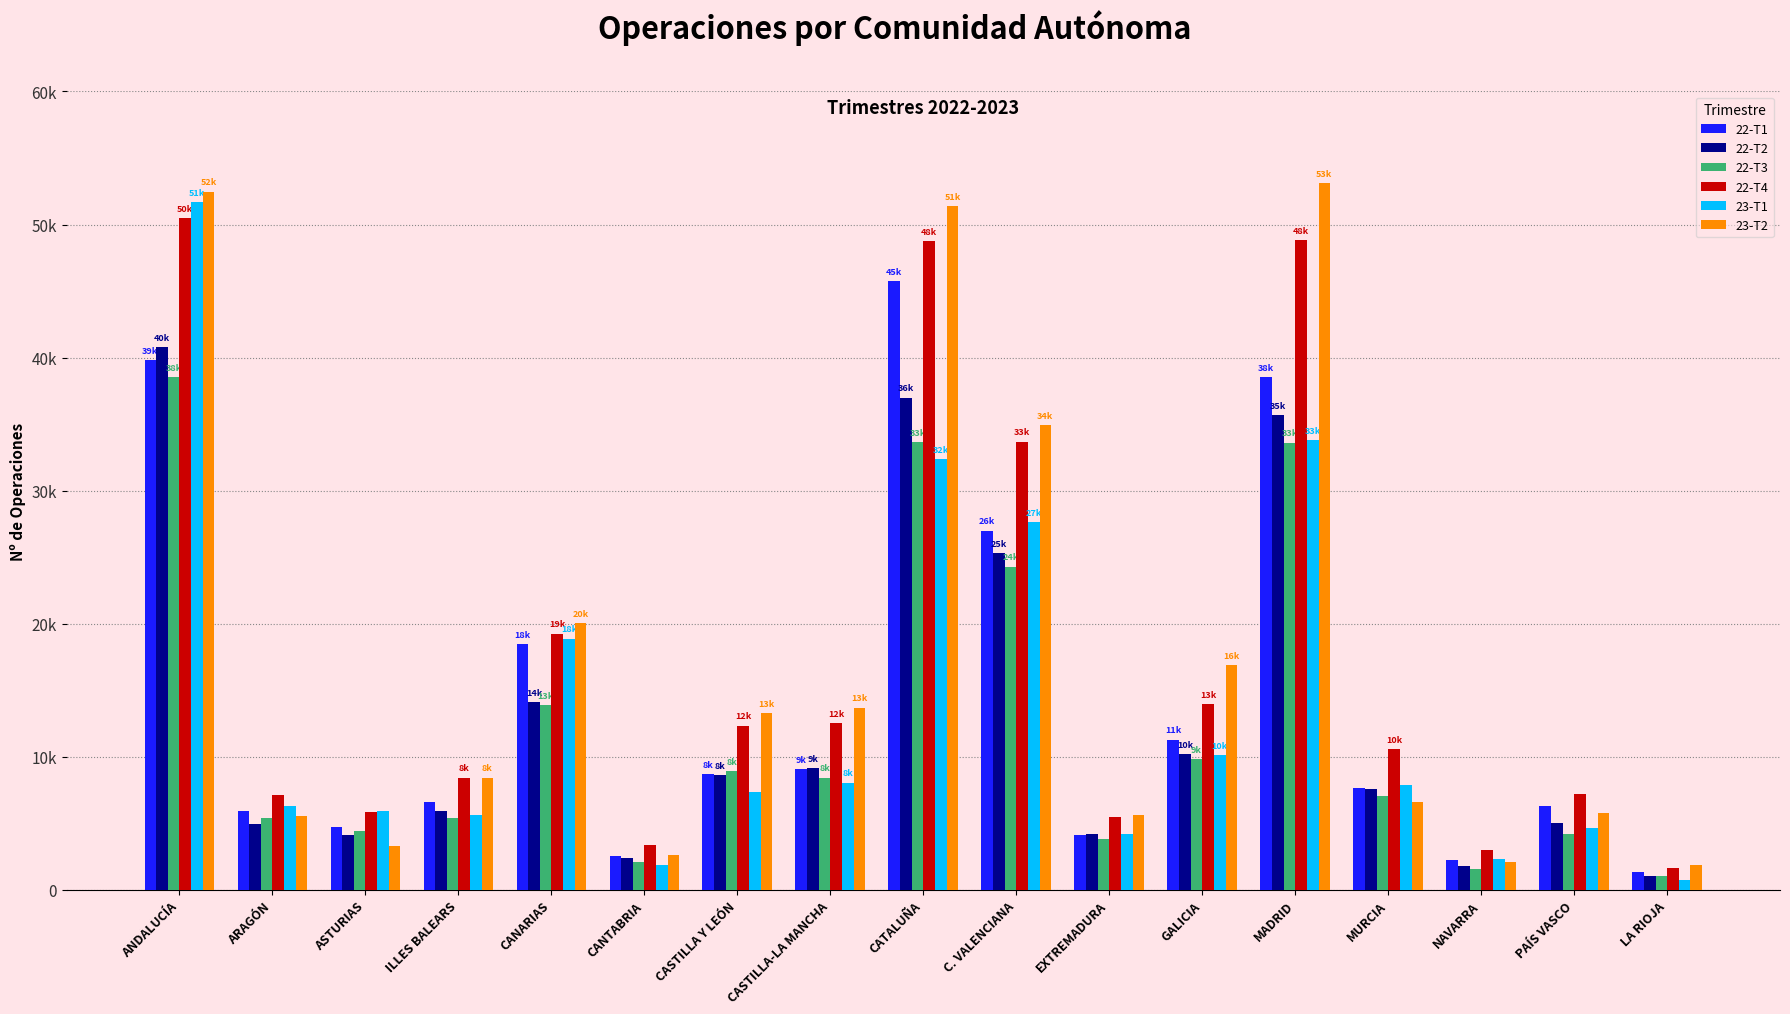

What is the total value across all series at CASTILLA Y LEÓN?

59264